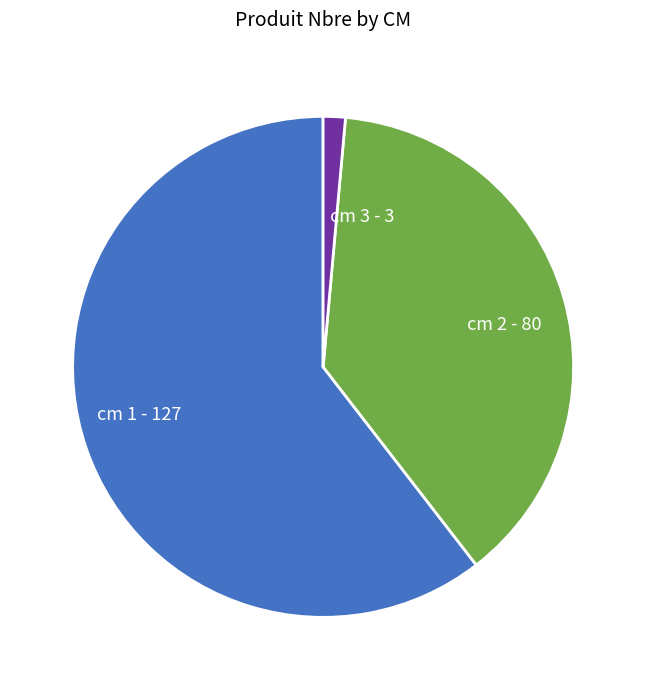

Between cm 1 - 127 and cm 3 - 3, which is larger?

cm 1 - 127